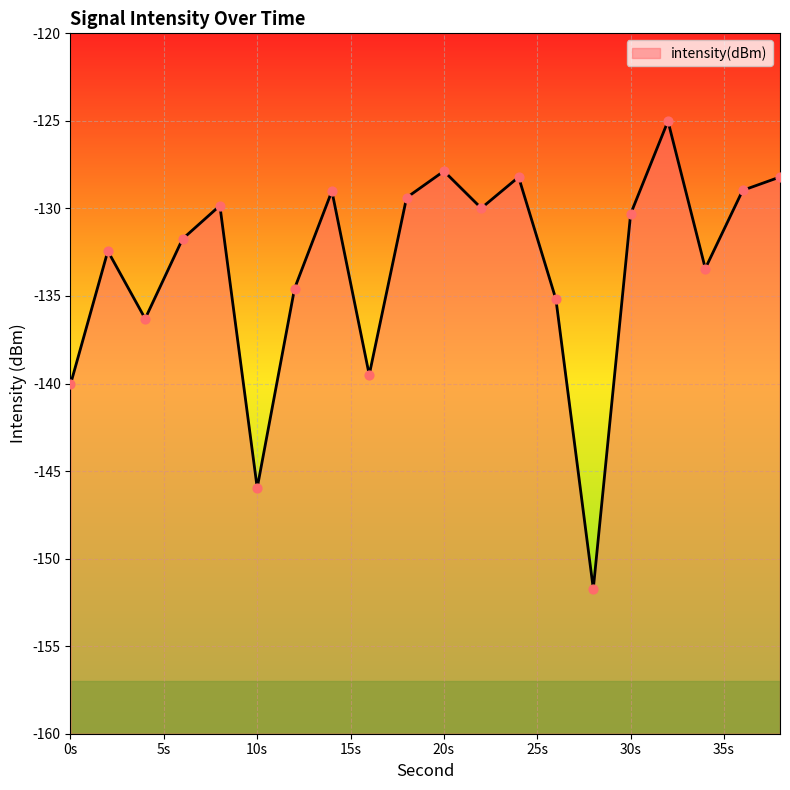

Between 4 and 34, which is larger?

34